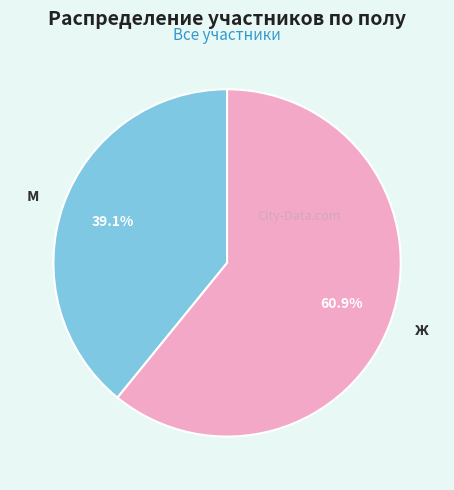

Count the number of slices in the pie.

2